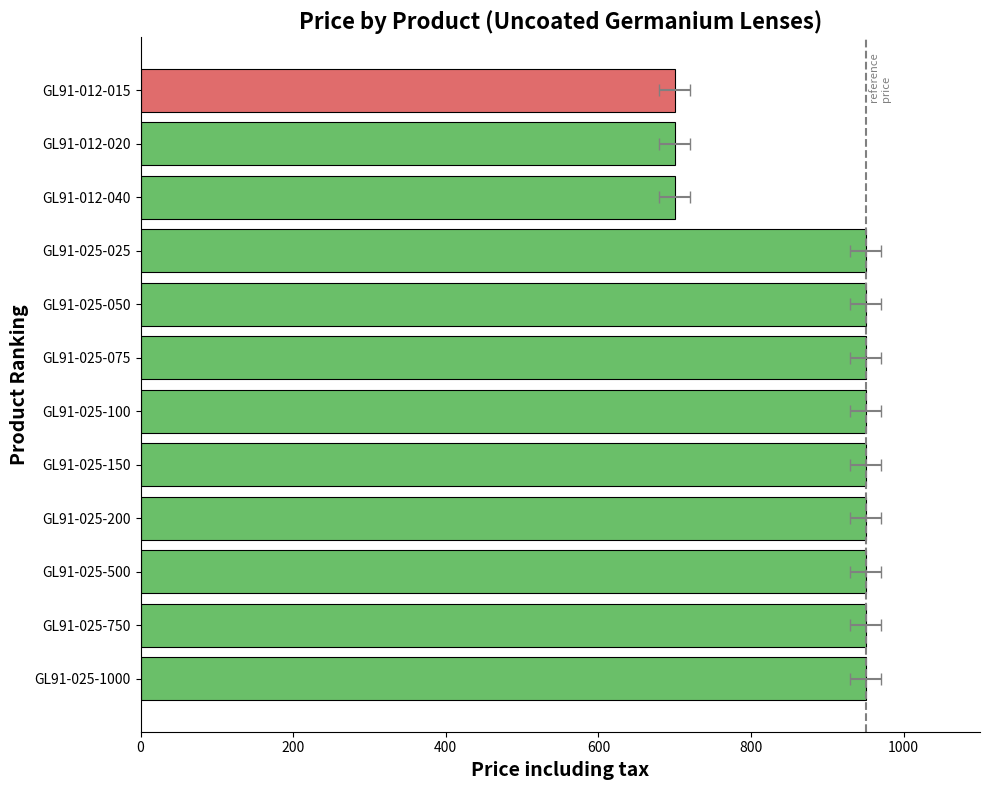

How many bars are there in total?

12